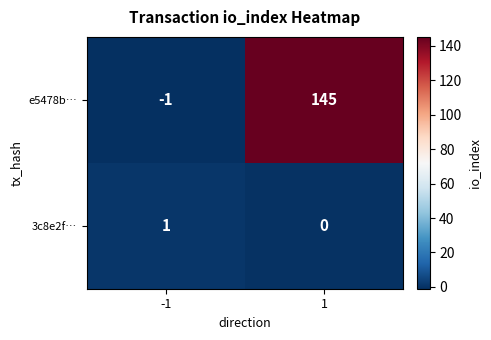

The 3c8e2f… series shows 1 at -1. True or false?

True